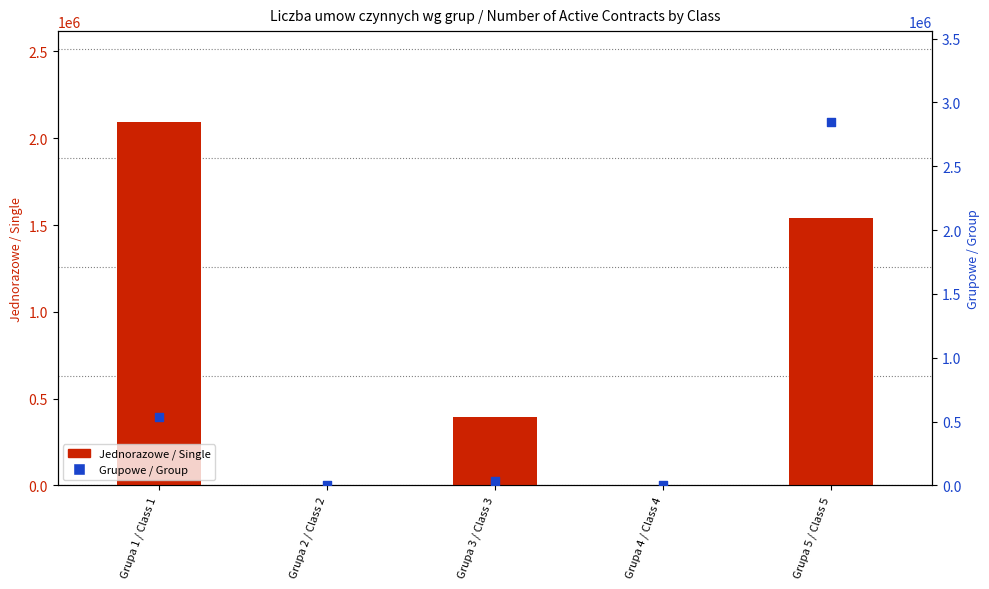

At how many categories does at least one series exceed 2694351?

1